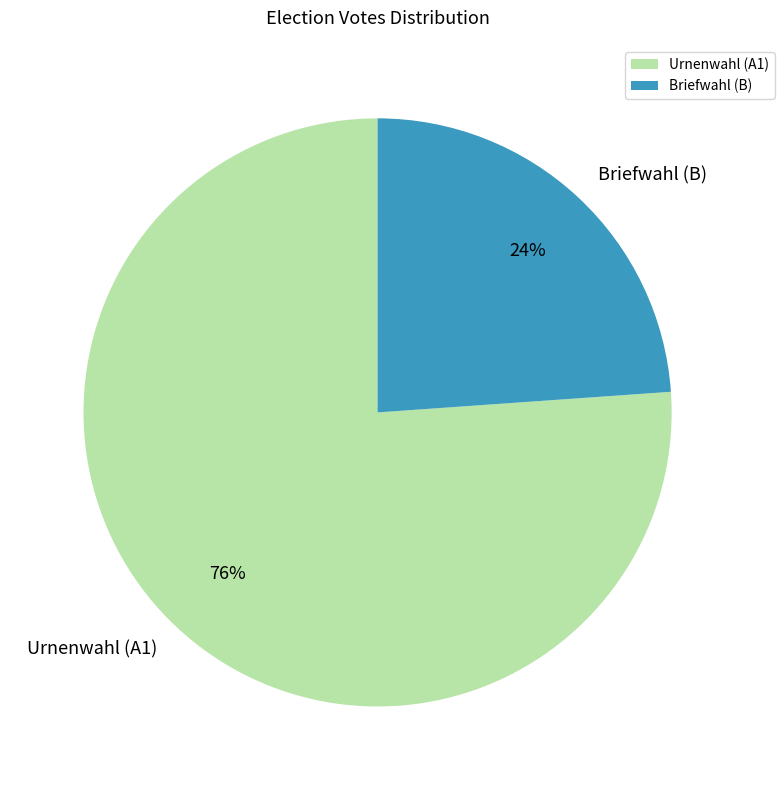

To the nearest percent, what is the difference between the largest and smallest slice percentages?

52%